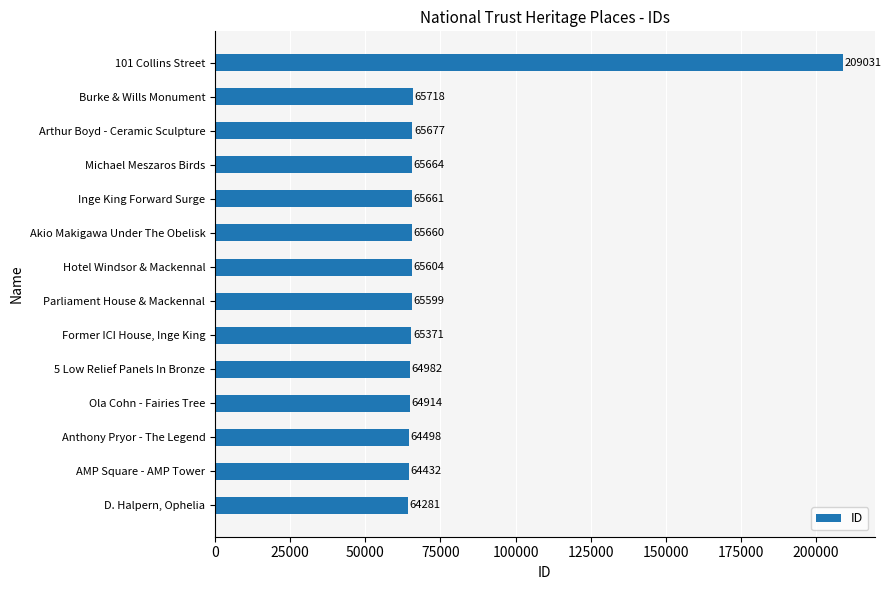

Where is the data nearest to the value 136656?

Burke & Wills Monument